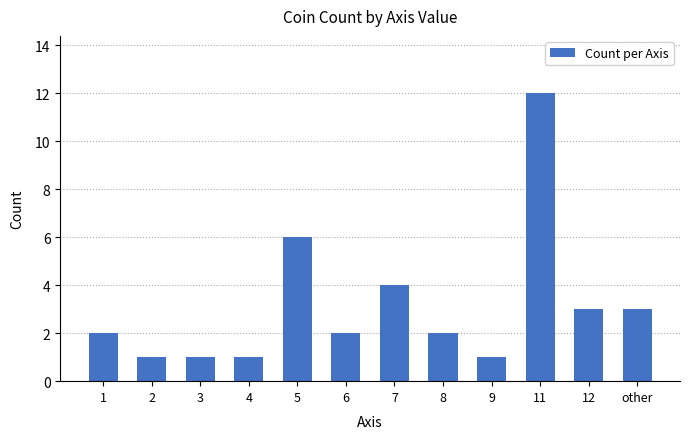

True or false: the data shows 2 at 2.

False